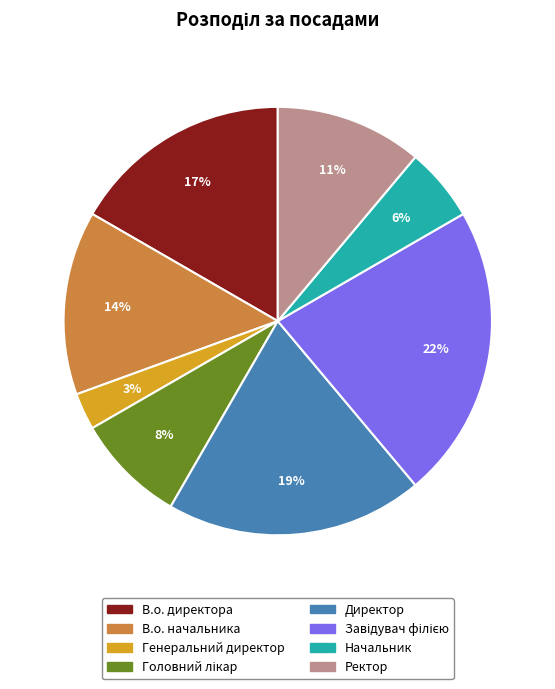

Which slice is the smallest?

Генеральний директор